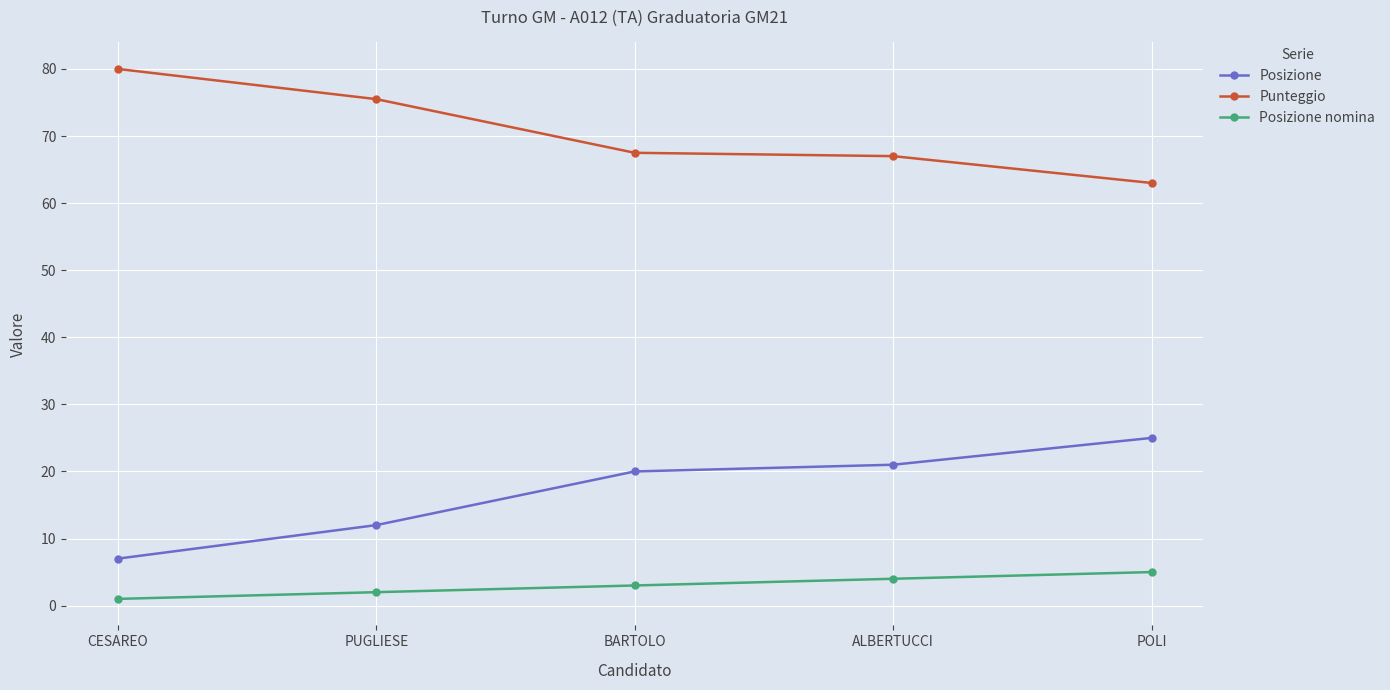

How many lines are shown in the chart?

3